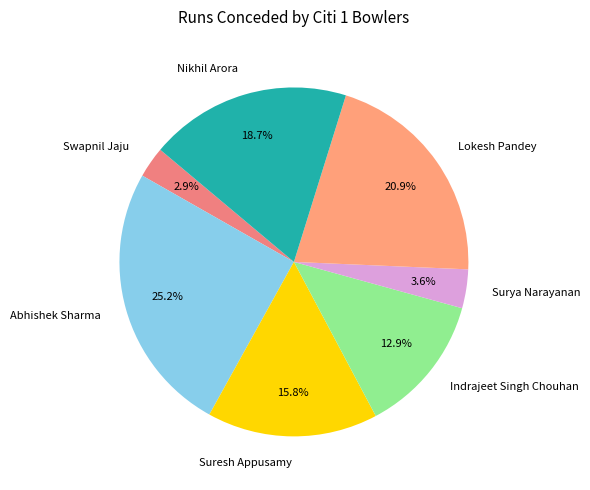

Which category has the biggest portion of the pie?

Abhishek Sharma